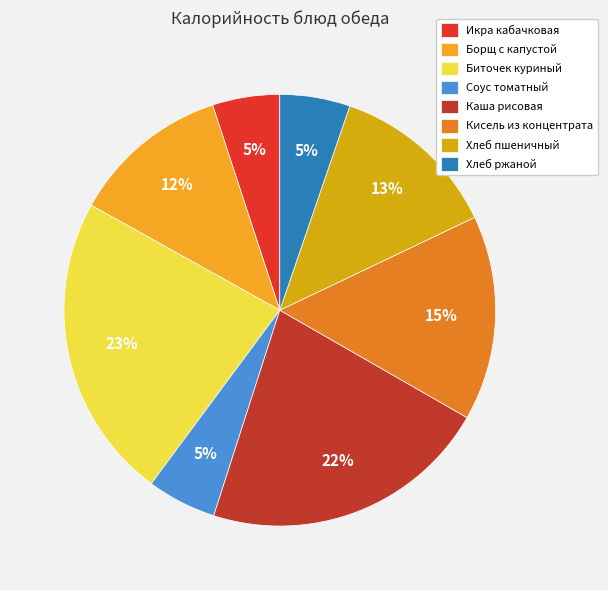

What percentage is the Хлеб пшеничный slice, to the nearest percent?

13%